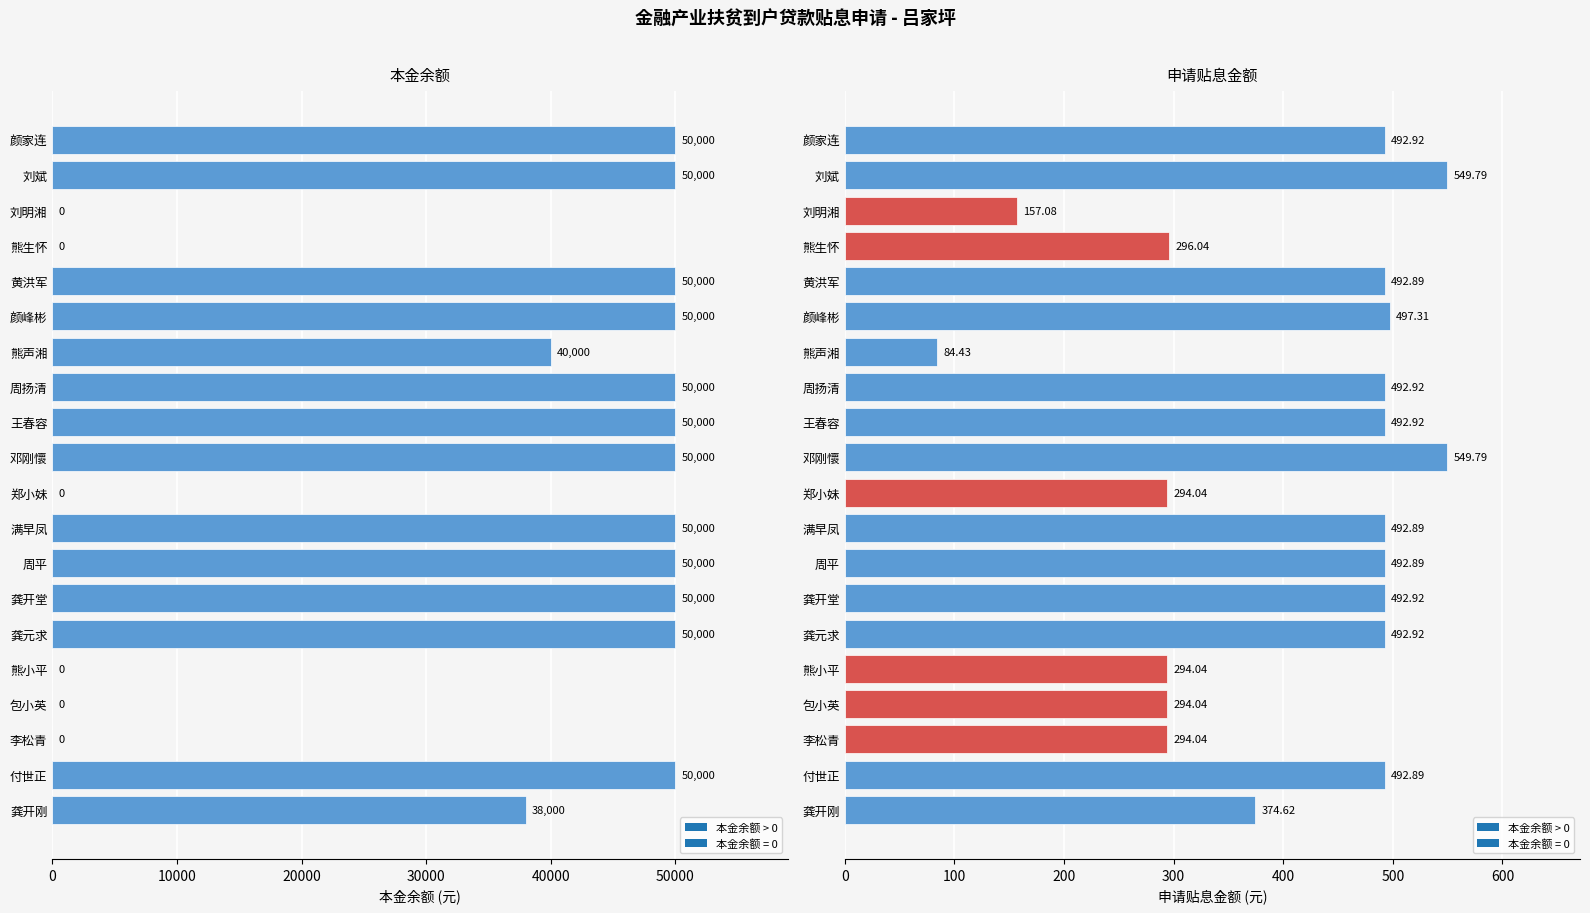

What is the difference between the maximum and second lowest values in the 申请贴息金额 series?

392.7